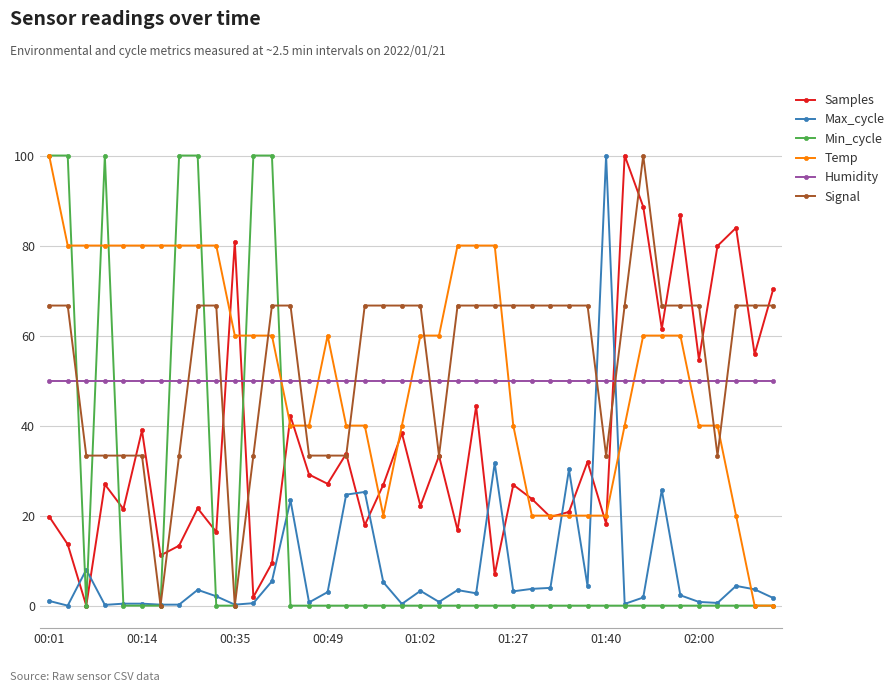

What is the value of the Samples point at the 40th from the left?

70.3